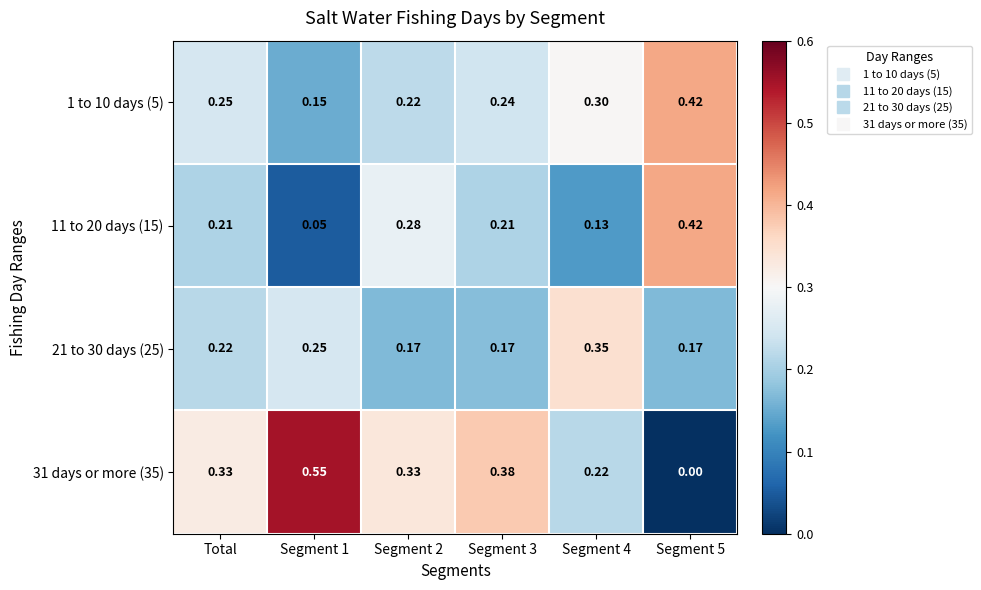

Rank the series by their maximum value, from highest to lowest.

31 days or more (35), 1 to 10 days (5), 11 to 20 days (15), 21 to 30 days (25)